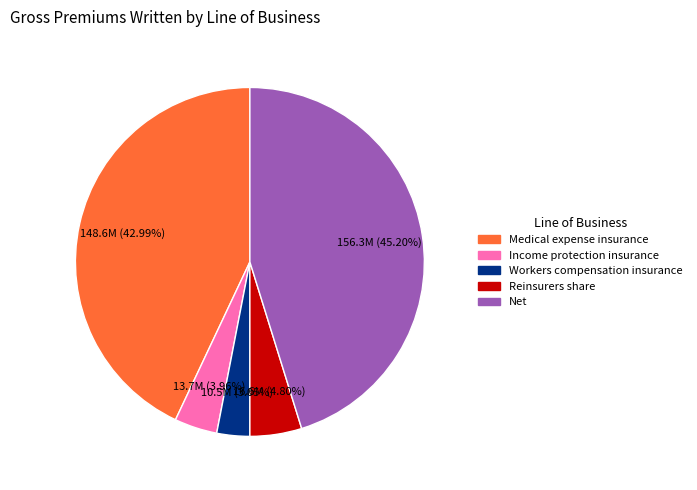

Is it true that Medical expense insurance is 31% of the pie?

False